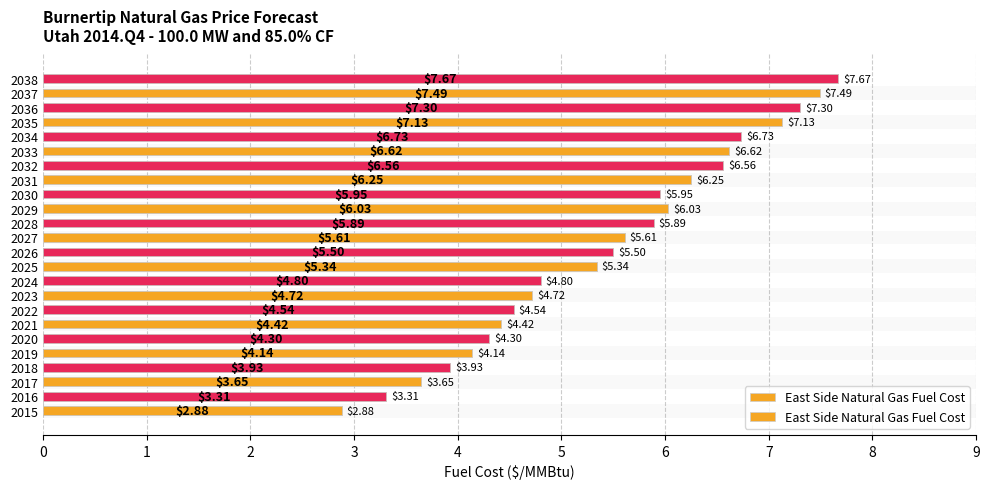

Reading right to left, transcribe all the data shown in this chart.

7.7	7.5	7.3	7.1	6.7	6.6	6.6	6.2	6.0	6.0	5.9	5.6	5.5	5.3	4.8	4.7	4.5	4.4	4.3	4.1	3.9	3.6	3.3	2.9